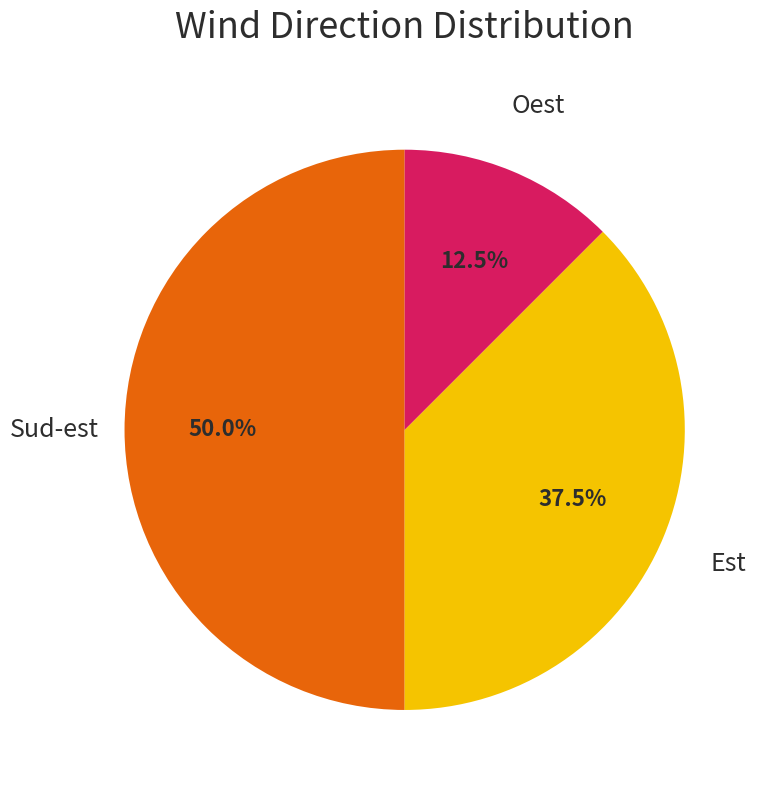

Combined, what portion of the pie is Oest and Sud-est?

62.5%